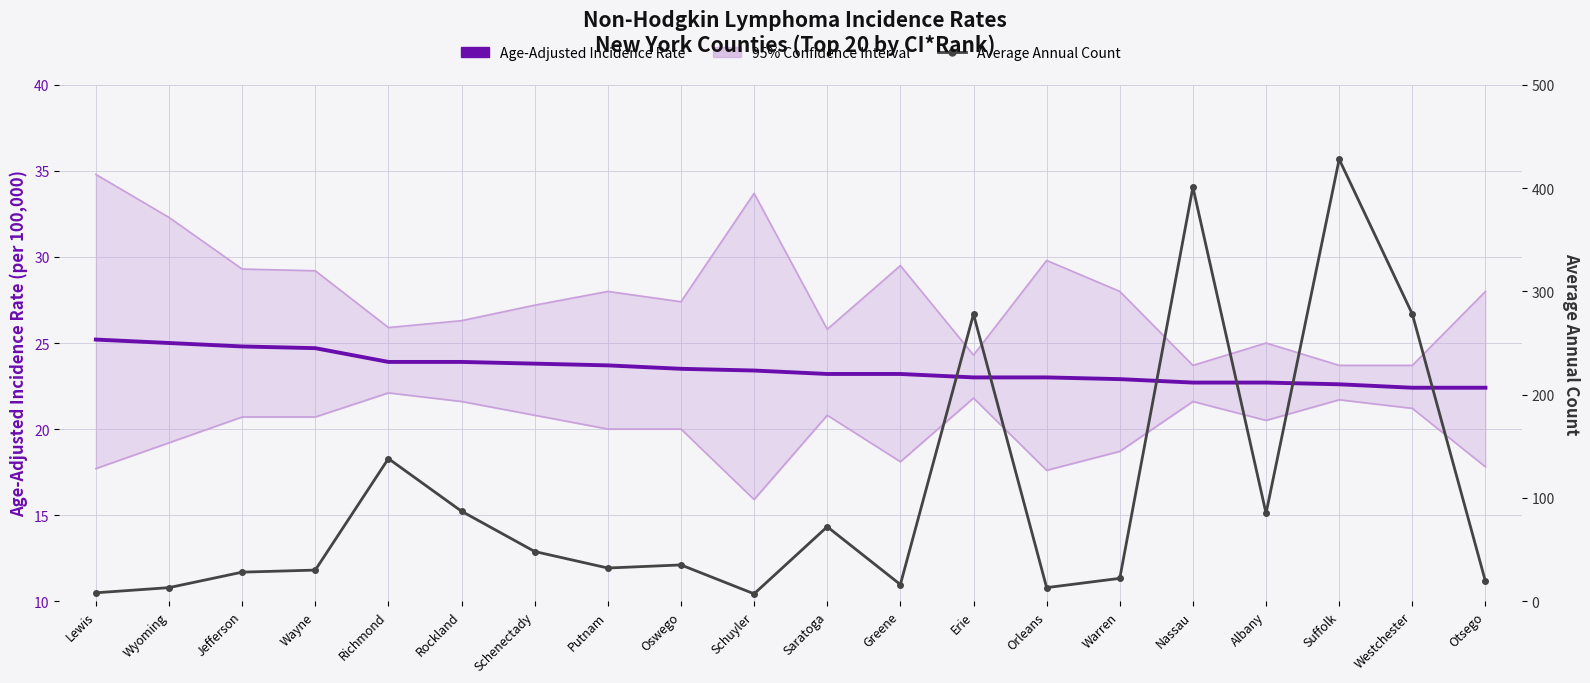

Reading left to right, extract all data points from this chart.

Age-Adjusted Incidence Rate: 25.2	25.0	24.8	24.7	23.9	23.9	23.8	23.7	23.5	23.4	23.2	23.2	23.0	23.0	22.9	22.7	22.7	22.6	22.4	22.4
Lower 95% CI: 17.7	19.2	20.7	20.7	22.1	21.6	20.8	20.0	20.0	15.9	20.8	18.1	21.8	17.6	18.7	21.6	20.5	21.7	21.2	17.8
Upper 95% CI: 34.8	32.3	29.3	29.2	25.9	26.3	27.2	28.0	27.4	33.7	25.8	29.5	24.3	29.8	28.0	23.7	25.0	23.7	23.7	28.0
Average Annual Count: 8.0	13.0	28.0	30.0	138.0	87.0	48.0	32.0	35.0	7.0	72.0	16.0	278.0	13.0	22.0	401.0	85.0	428.0	278.0	19.0